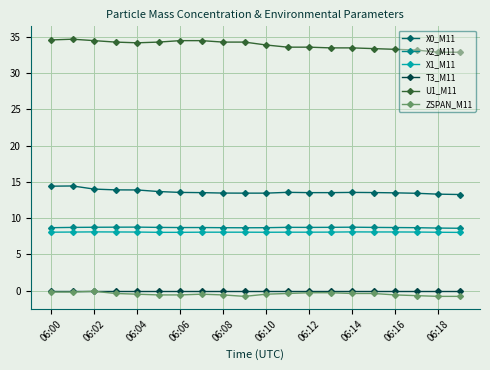

Which series has the largest total across all categories?

U1_M11